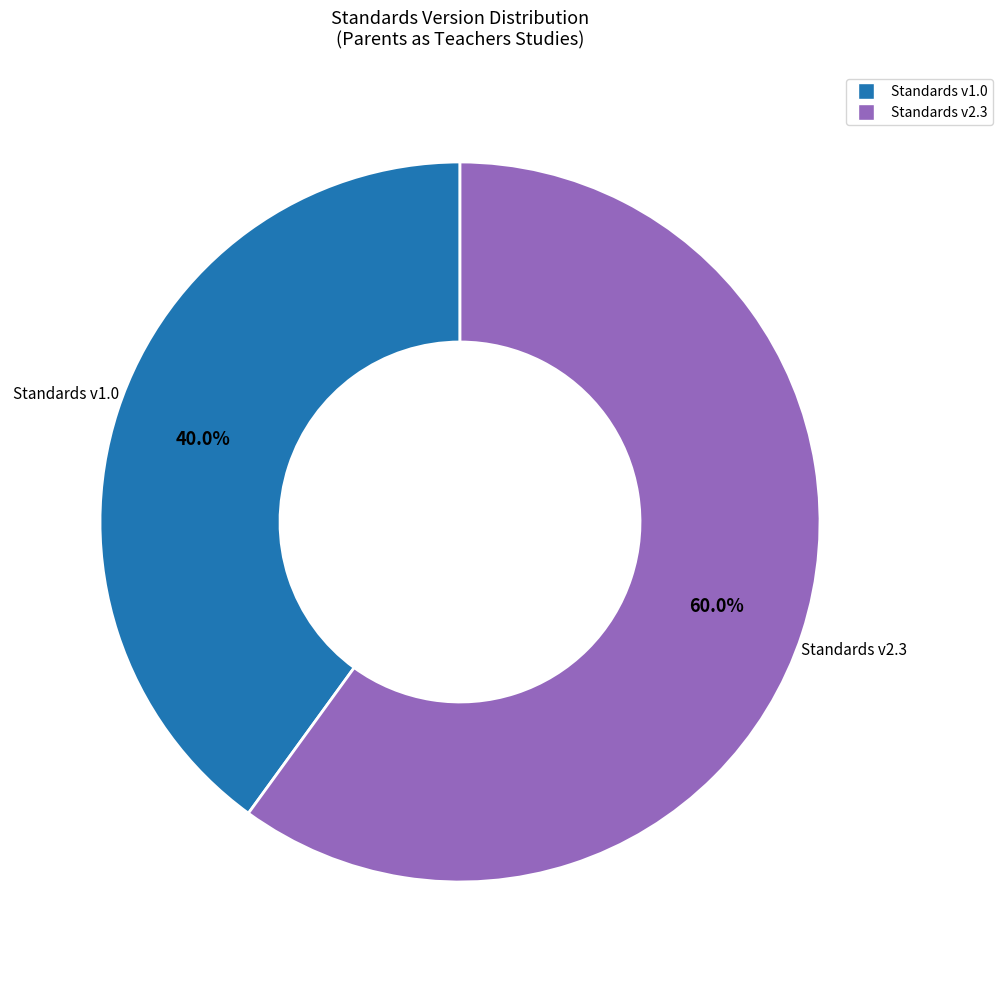

How many slices are in this pie chart?

2